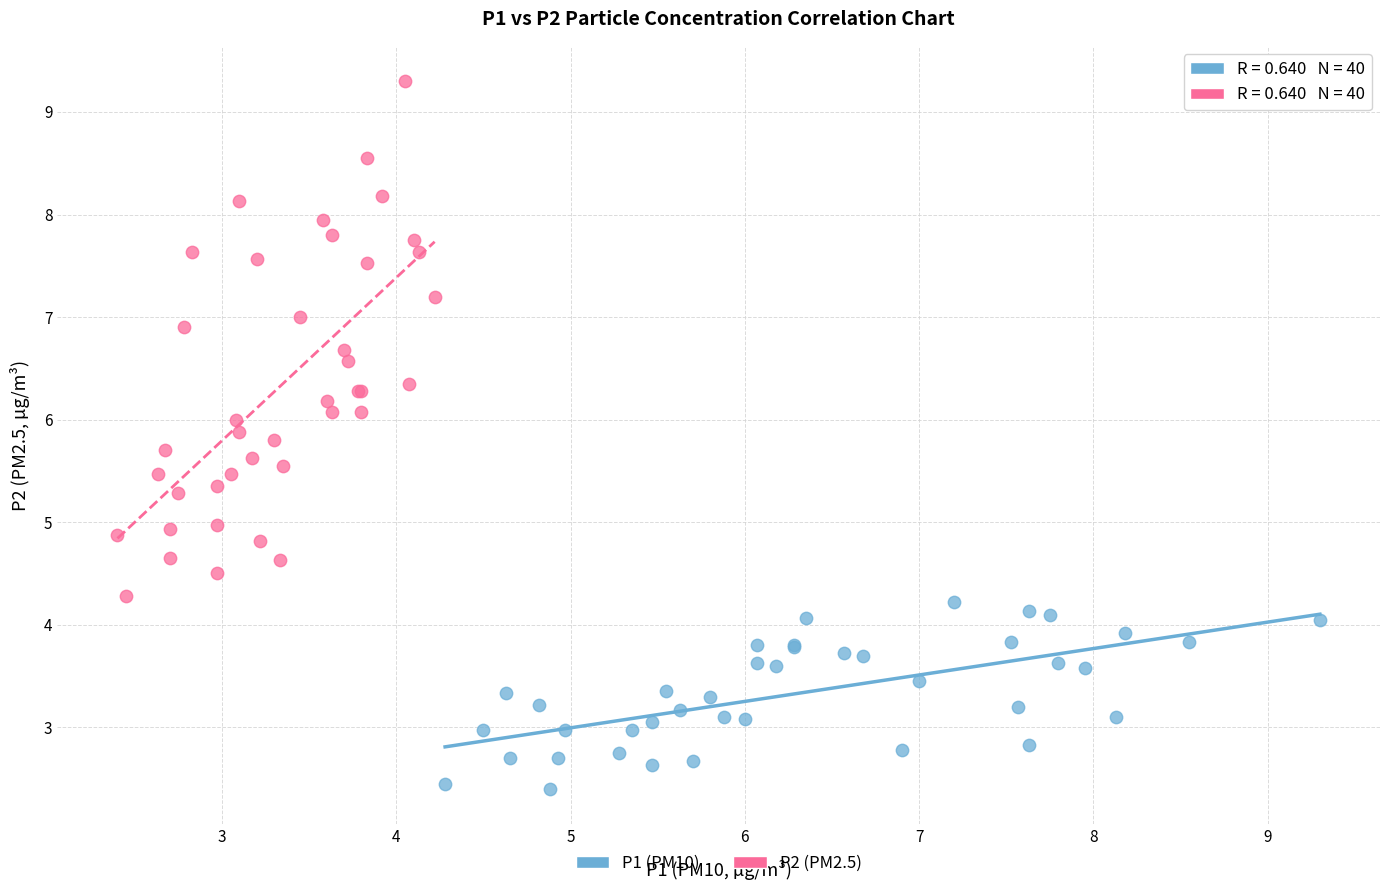

What are all the series names shown in the legend?

P1 (PM10), P2 (PM2.5)